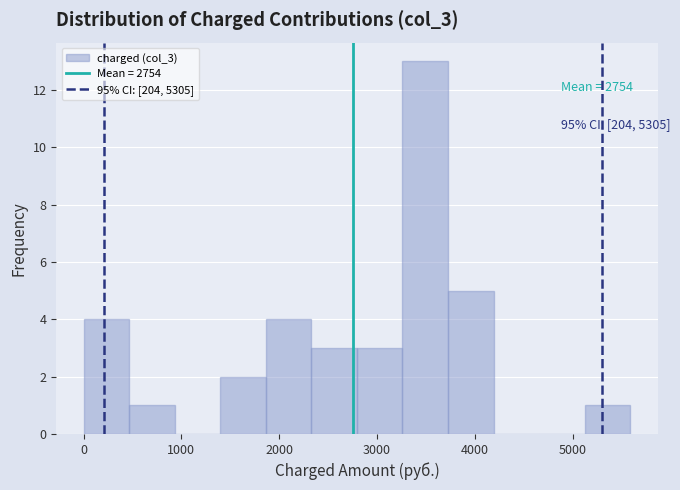

Which range on the x-axis has the tallest bar?

3300 to 3700